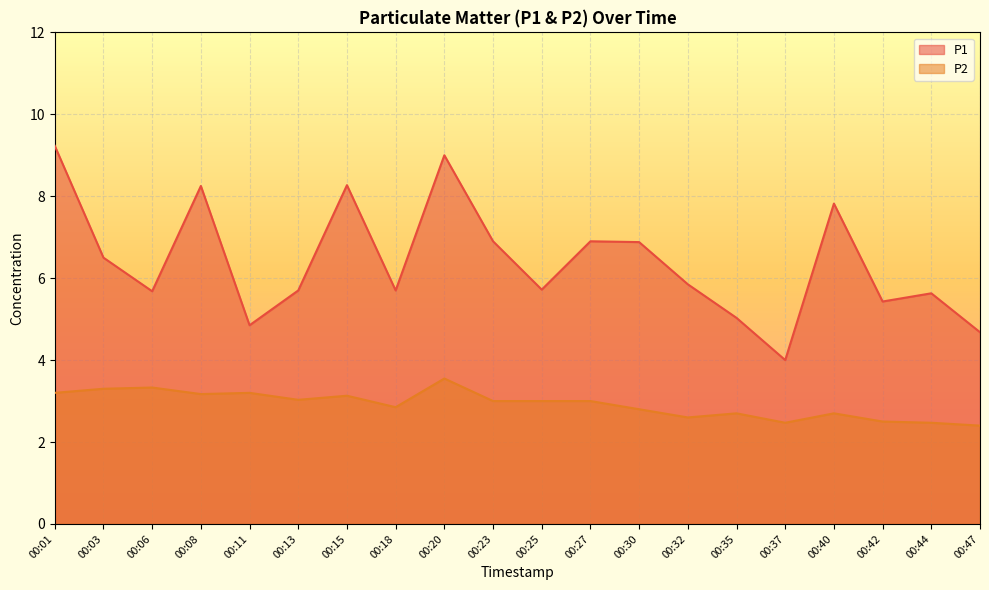

What is the sum of all P2 values?

58.4